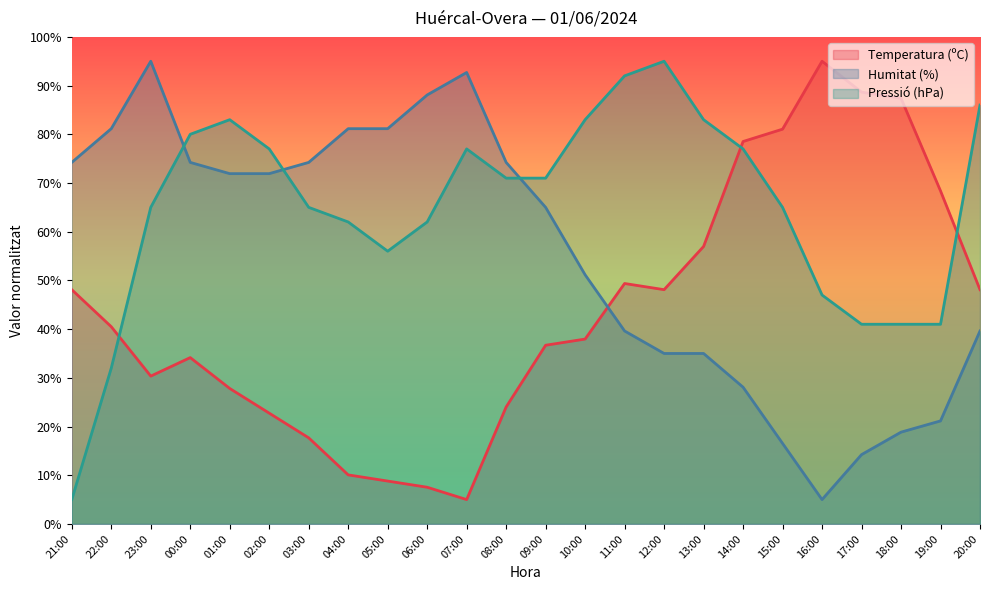

Between which two adjacent categories do Pressió (hPa) and Temperatura (ºC) first intersect?

22:00 and 23:00